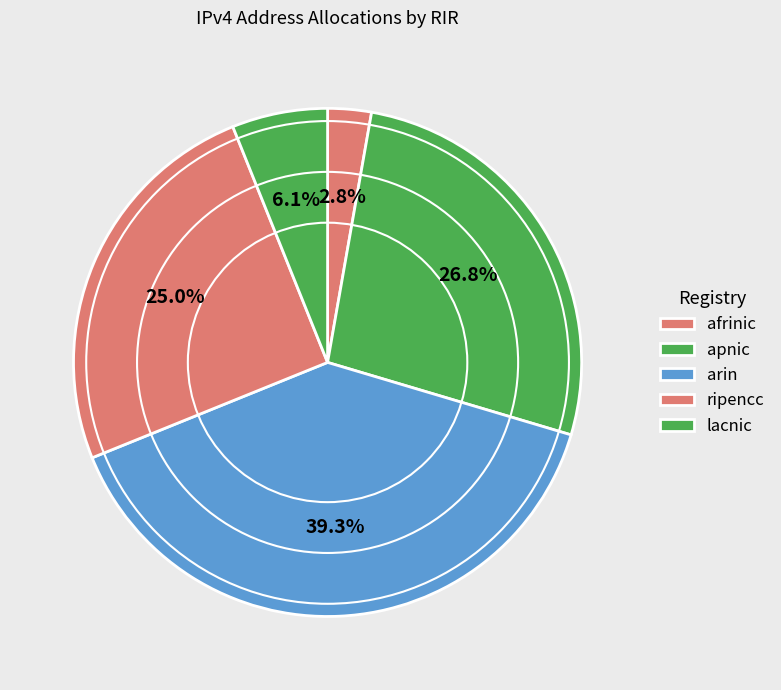

What portion of the pie excludes lacnic?

93.9%